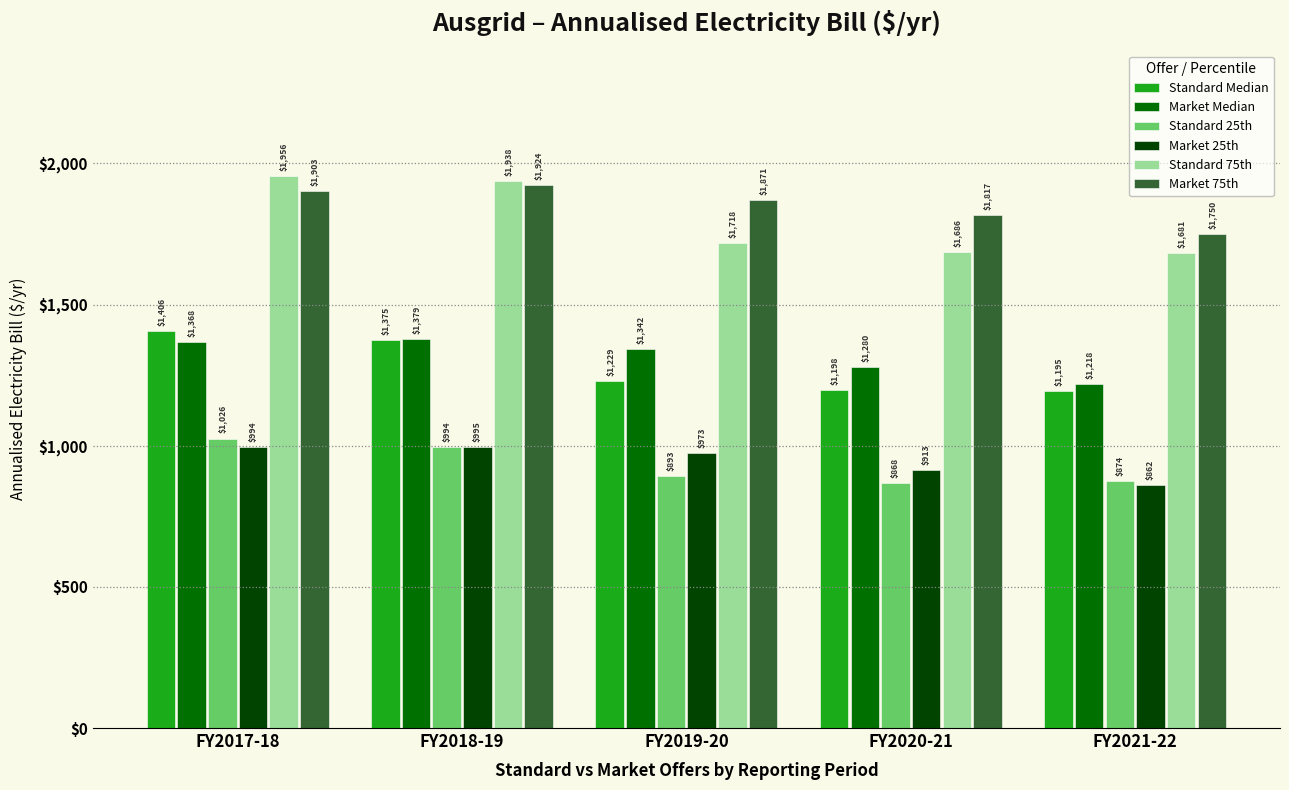

What is the difference between the highest and lowest values at FY2021-22?

887.9